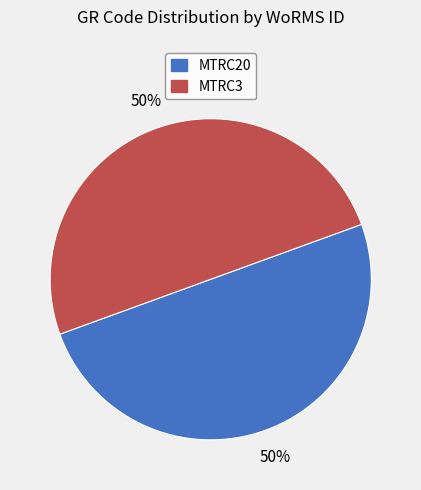

To the nearest percent, what percentage of the pie is MTRC20?

50%